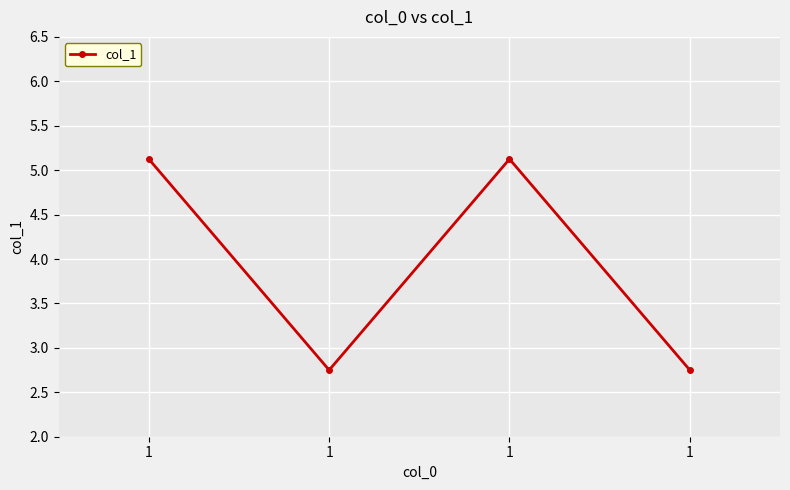

What is the difference between the values at 1 and 1?

2.4